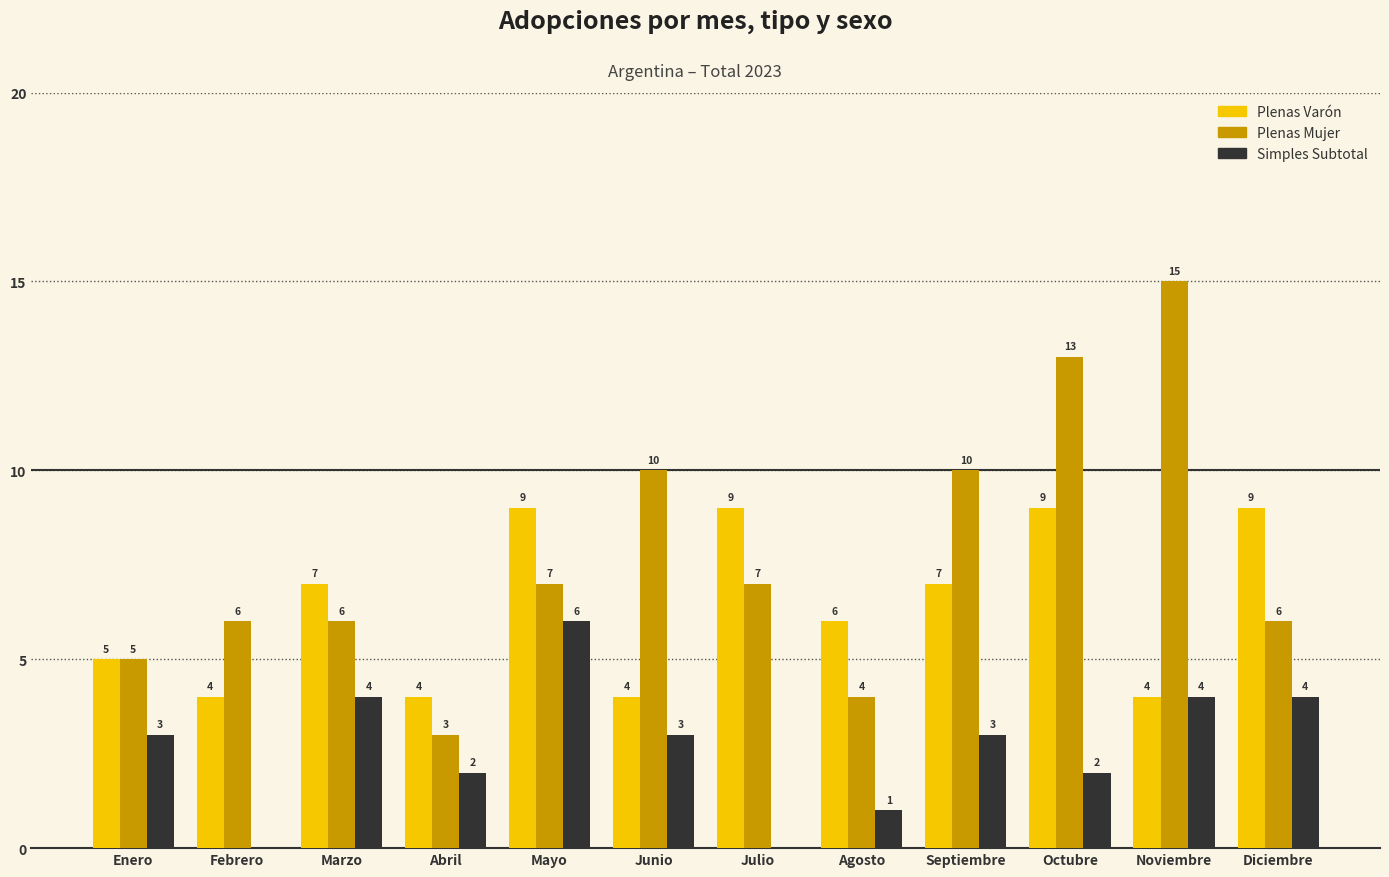

Are the bars horizontal?

No